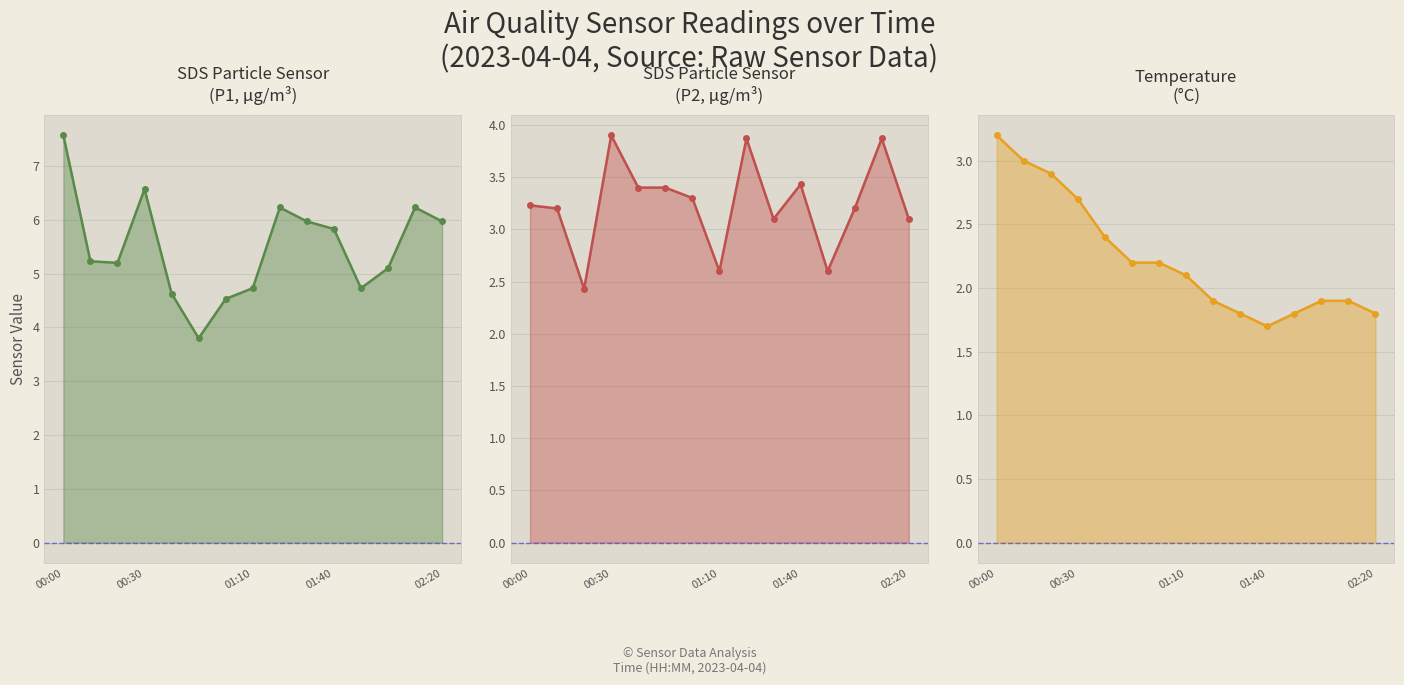

Does the chart display data point markers on the line(s)?

Yes